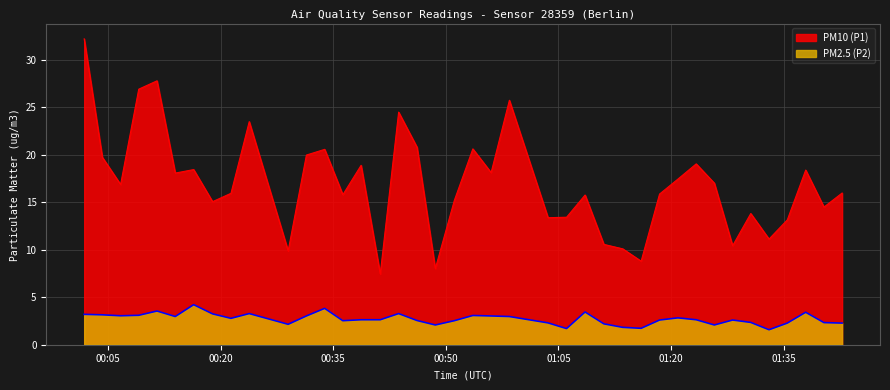

Reading right to left, extract all data points from this chart.

PM10 (P1): 2023-02-01T01:42:47=16.0	2023-02-01T01:40:22=14.5	2023-02-01T01:37:56=18.4	2023-02-01T01:35:29=13.2	2023-02-01T01:33:03=11.1	2023-02-01T01:30:37=13.8	2023-02-01T01:28:12=10.4	2023-02-01T01:25:46=17.0	2023-02-01T01:23:21=19.1	2023-02-01T01:20:55=17.4	2023-02-01T01:18:28=15.9	2023-02-01T01:16:01=8.8	2023-02-01T01:13:34=10.1	2023-02-01T01:11:03=10.6	2023-02-01T01:08:33=15.8	2023-02-01T01:06:05=13.4	2023-02-01T01:03:37=13.4	2023-02-01T00:58:28=25.8	2023-02-01T00:56:02=18.1	2023-02-01T00:53:36=20.6	2023-02-01T00:51:08=15.2	2023-02-01T00:48:36=8.0	2023-02-01T00:46:10=20.8	2023-02-01T00:43:43=24.5	2023-02-01T00:41:16=7.5	2023-02-01T00:38:43=18.9	2023-02-01T00:36:17=15.8	2023-02-01T00:33:52=20.6	2023-02-01T00:31:26=20.0	2023-02-01T00:29:00=9.9	2023-02-01T00:23:49=23.5	2023-02-01T00:21:23=15.9	2023-02-01T00:18:56=15.1	2023-02-01T00:16:25=18.4	2023-02-01T00:13:58=18.1	2023-02-01T00:11:32=27.8	2023-02-01T00:09:06=26.9	2023-02-01T00:06:41=16.9	2023-02-01T00:04:15=19.8	2023-02-01T00:01:50=32.2
PM2.5 (P2): 2023-02-01T01:42:47=2.3	2023-02-01T01:40:22=2.3	2023-02-01T01:37:56=3.4	2023-02-01T01:35:29=2.3	2023-02-01T01:33:03=1.6	2023-02-01T01:30:37=2.4	2023-02-01T01:28:12=2.6	2023-02-01T01:25:46=2.1	2023-02-01T01:23:21=2.6	2023-02-01T01:20:55=2.8	2023-02-01T01:18:28=2.6	2023-02-01T01:16:01=1.7	2023-02-01T01:13:34=1.8	2023-02-01T01:11:03=2.2	2023-02-01T01:08:33=3.5	2023-02-01T01:06:05=1.7	2023-02-01T01:03:37=2.3	2023-02-01T00:58:28=3.0	2023-02-01T00:56:02=3.0	2023-02-01T00:53:36=3.1	2023-02-01T00:51:08=2.5	2023-02-01T00:48:36=2.1	2023-02-01T00:46:10=2.5	2023-02-01T00:43:43=3.3	2023-02-01T00:41:16=2.6	2023-02-01T00:38:43=2.6	2023-02-01T00:36:17=2.5	2023-02-01T00:33:52=3.8	2023-02-01T00:31:26=3.0	2023-02-01T00:29:00=2.1	2023-02-01T00:23:49=3.3	2023-02-01T00:21:23=2.8	2023-02-01T00:18:56=3.2	2023-02-01T00:16:25=4.2	2023-02-01T00:13:58=3.0	2023-02-01T00:11:32=3.5	2023-02-01T00:09:06=3.1	2023-02-01T00:06:41=3.0	2023-02-01T00:04:15=3.1	2023-02-01T00:01:50=3.2